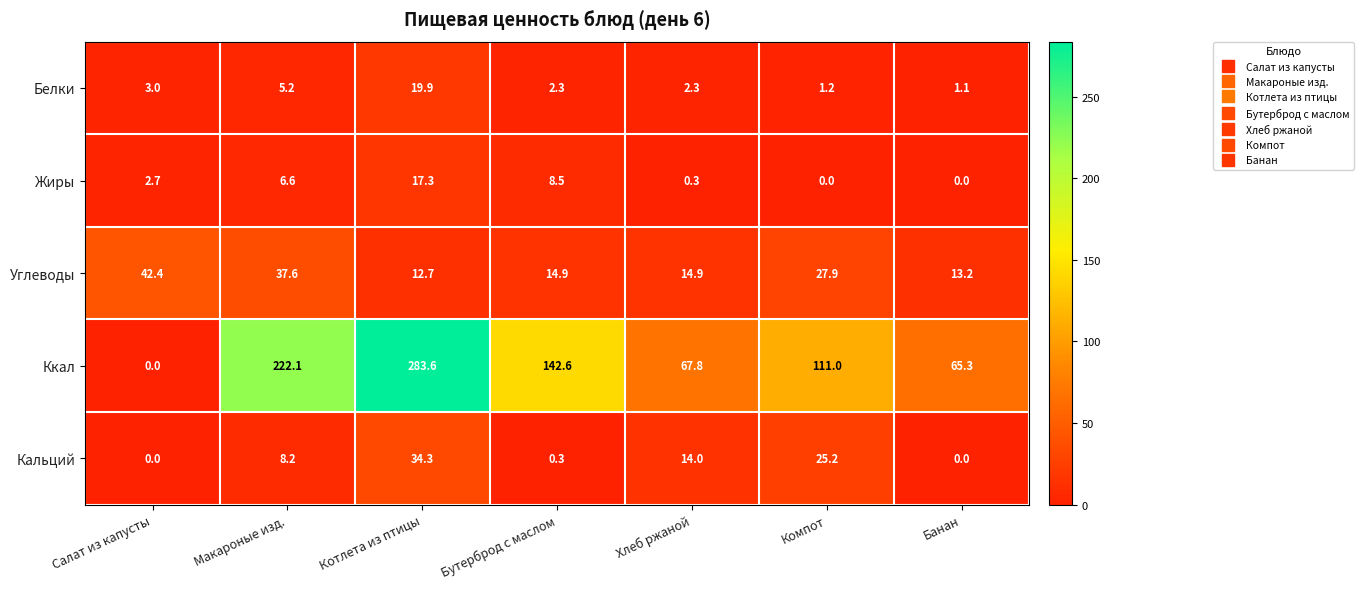

At which label does Жиры first exceed 2?

Салат из капусты